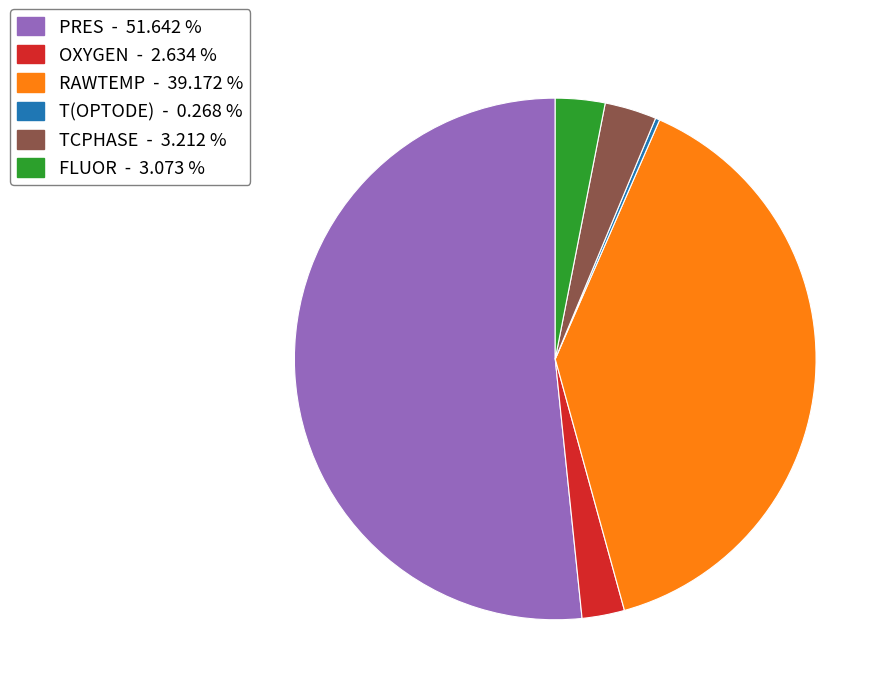

Between OXYGEN and RAWTEMP, which is larger?

RAWTEMP